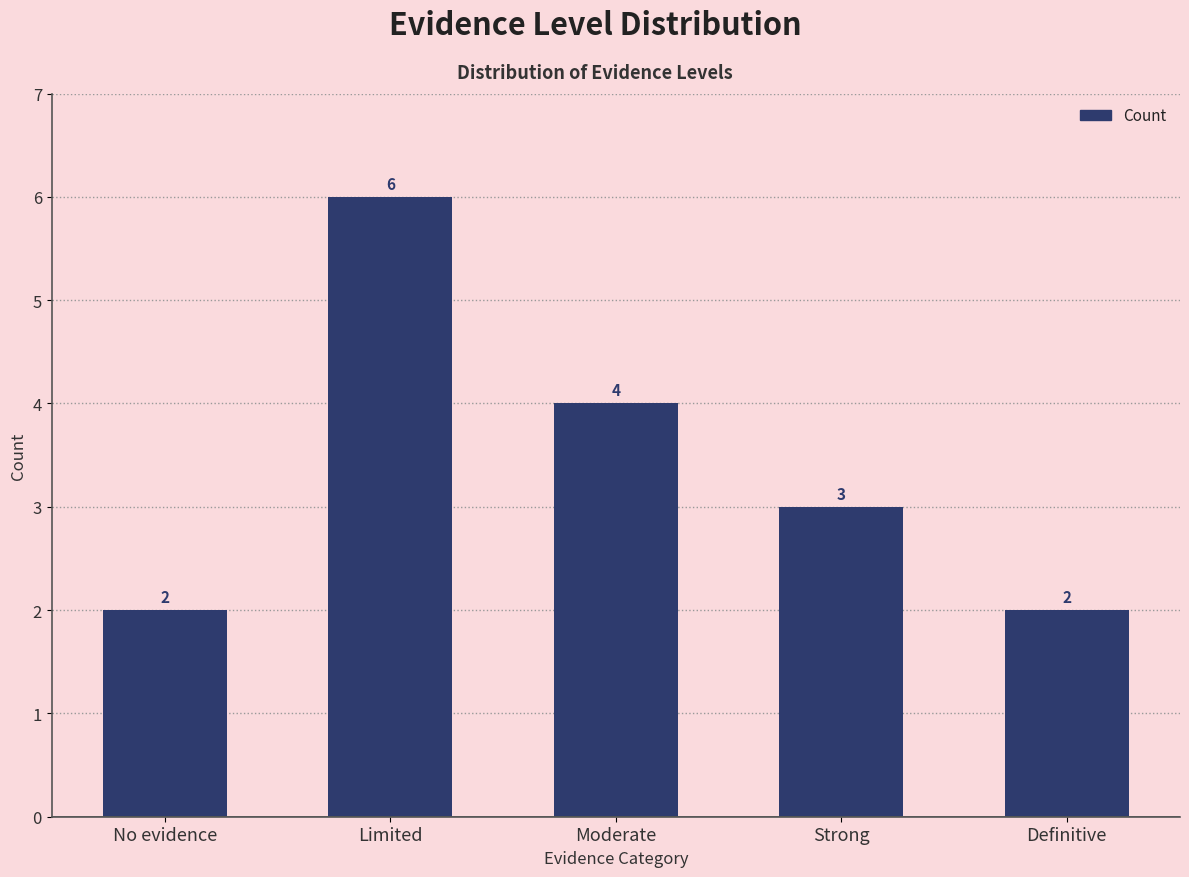

How many values are below 3?

2